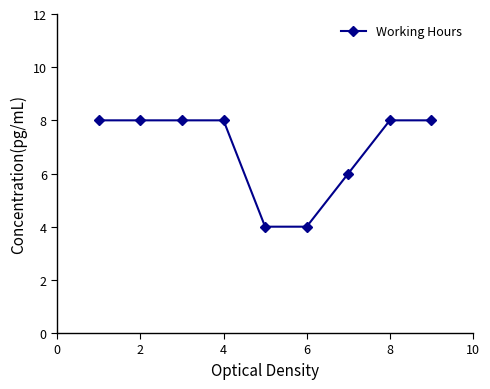

What is the smallest value displayed?

4.0